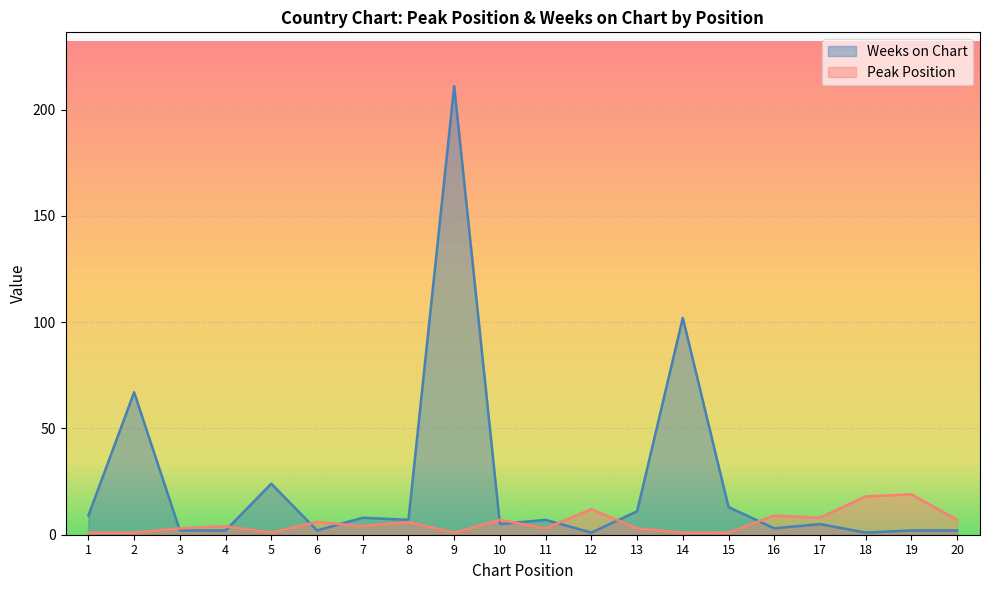

What is the total value across all series at 7?

12